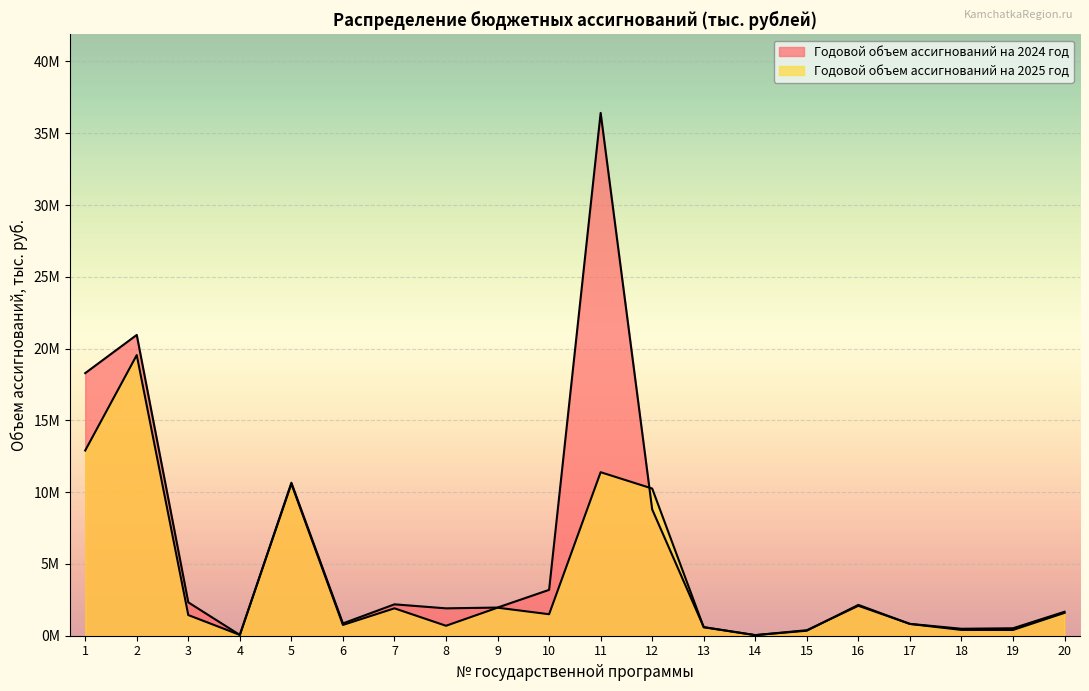

The value of Годовой объем ассигнований на 2024 год at 12 is 12971763.5. True or false?

False